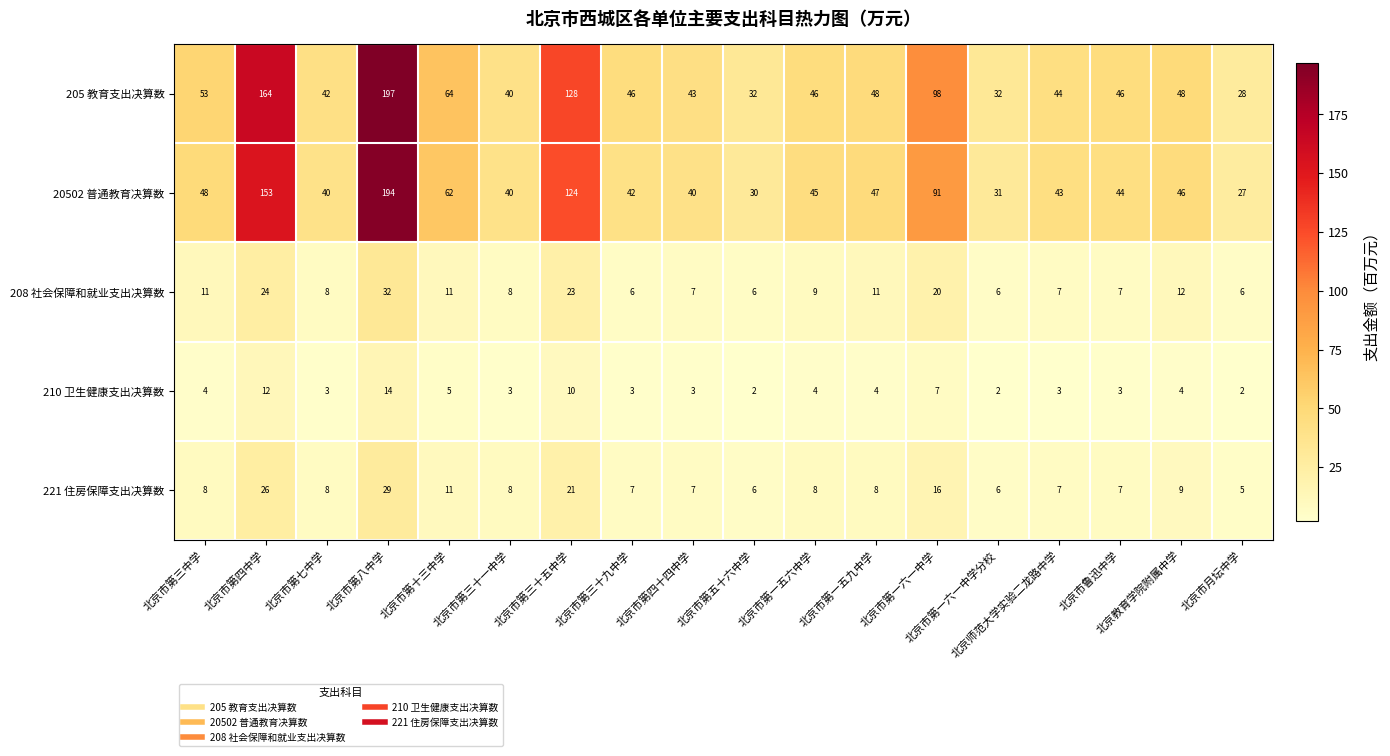

At how many categories does at least one series exceed 62?

5